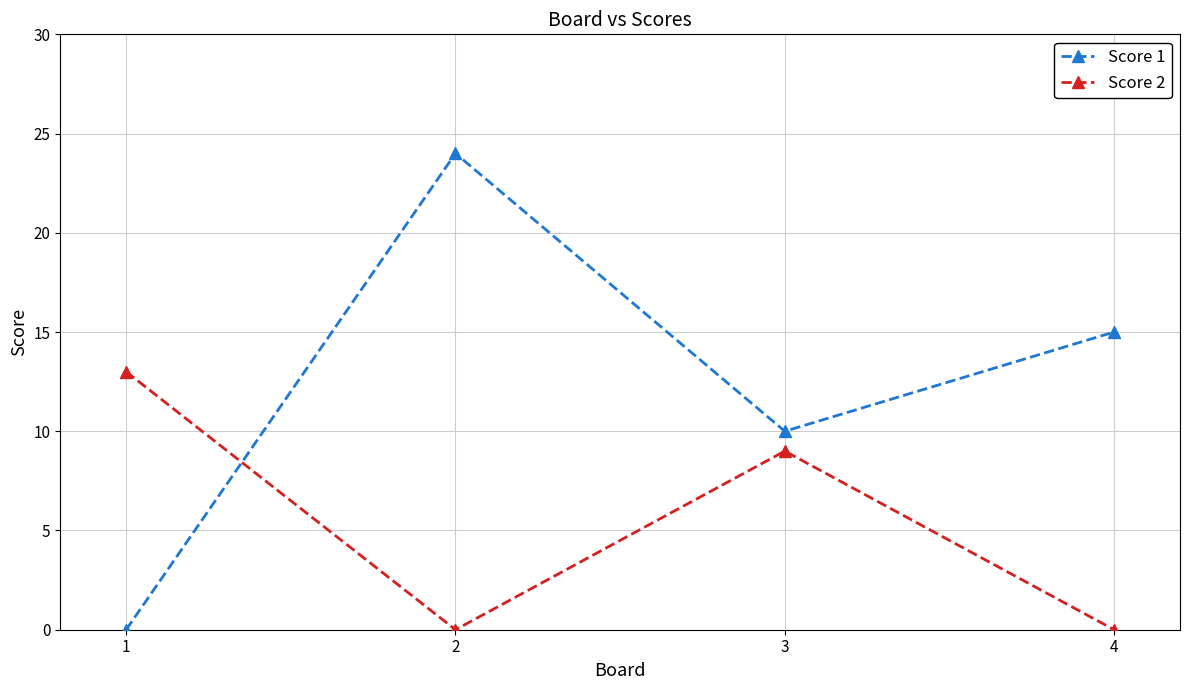

Is it true that Score 1 equals -16 at 1?

False